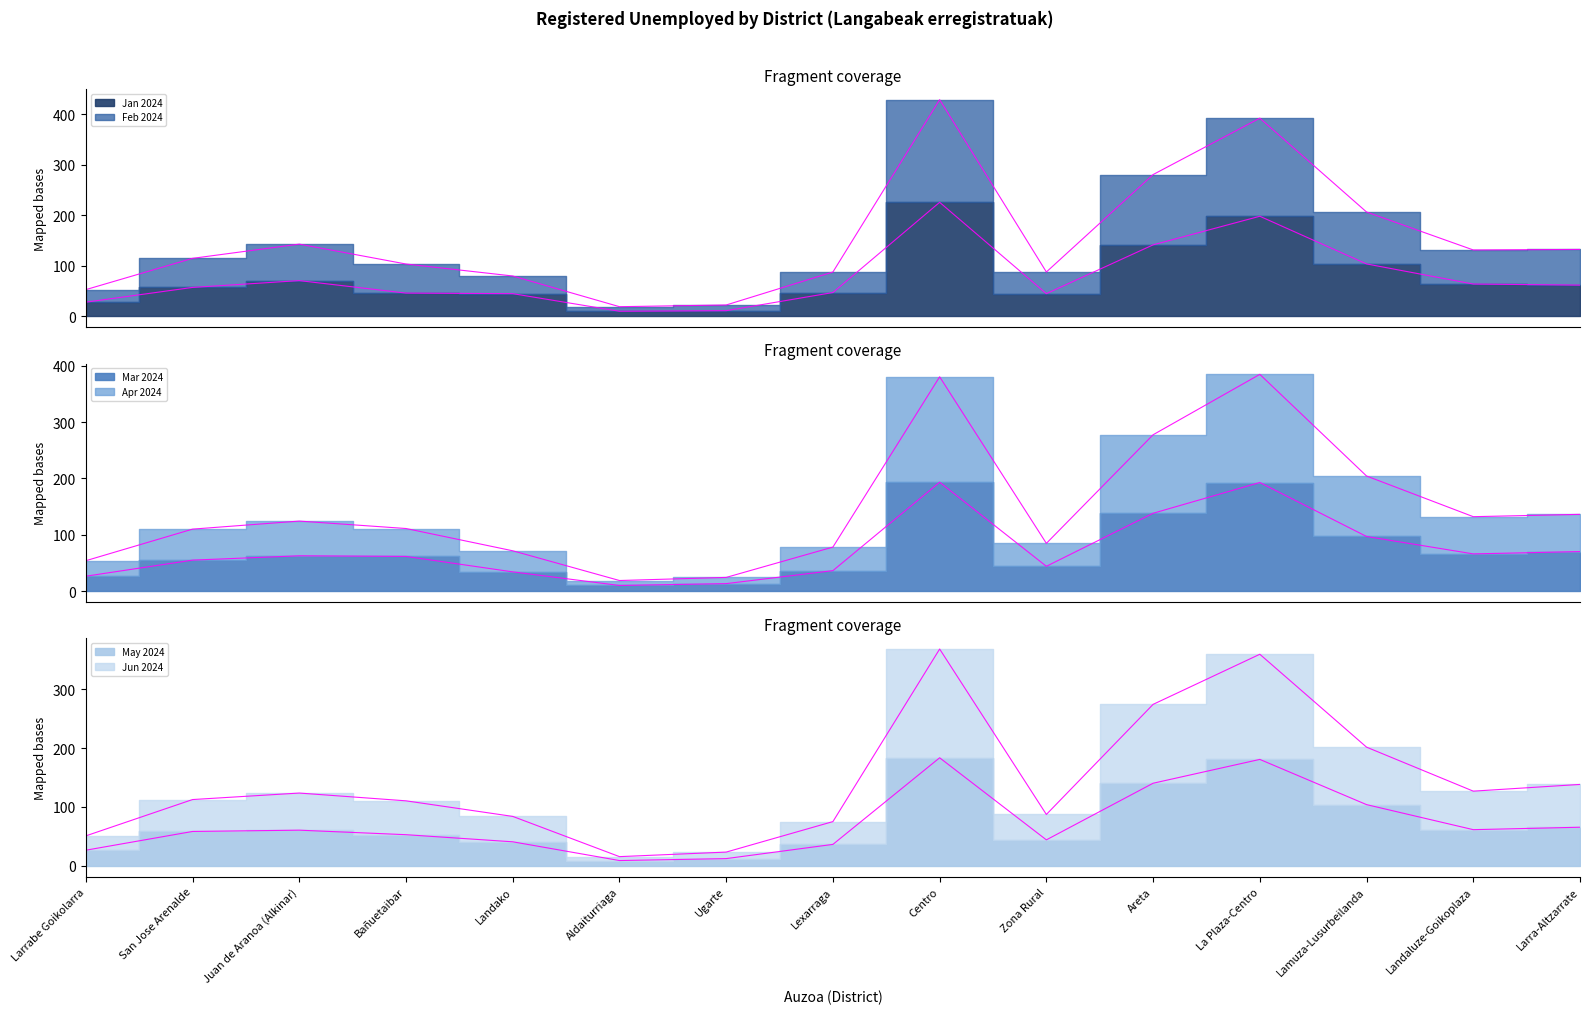

Reading left to right, extract all data points from this chart.

Jan 2024: 28.1	57.3	70.7	46.0	44.9	10.1	11.2	47.1	225.6	44.9	141.5	198.1	103.7	63.9	61.8
Feb 2024: 52.9	114.8	142.9	103.6	79.9	19.1	22.5	87.8	428.7	87.8	280.5	392.1	206.5	131.4	132.4
Mar 2024: 26.4	54.9	62.6	61.5	34.0	9.9	13.2	36.2	193.3	43.9	138.2	192.8	96.9	66.0	70.1
Apr 2024: 53.9	110.0	124.3	111.1	71.5	18.7	24.2	78.1	380.6	84.7	277.6	384.9	204.3	132.1	136.2
May 2024: 26.4	58.2	60.4	52.7	40.7	8.8	12.1	36.3	183.5	43.9	140.2	180.7	103.9	61.3	65.4
Jun 2024: 50.7	112.5	123.5	110.3	83.8	15.4	23.2	75.0	368.4	87.1	274.3	359.5	201.6	126.8	138.2